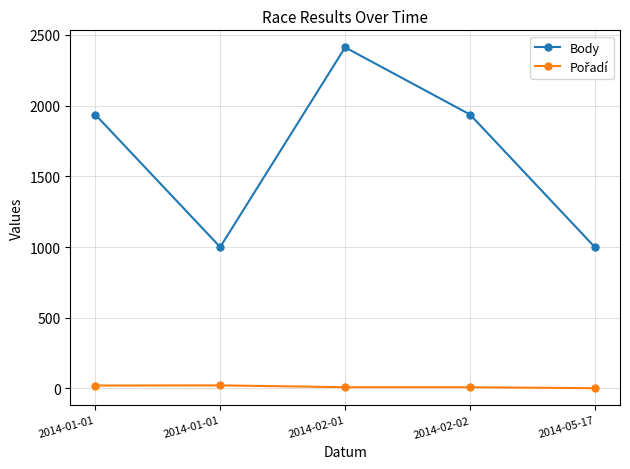

What is the spread (max minus min) of values at 2014-01-01?

1916